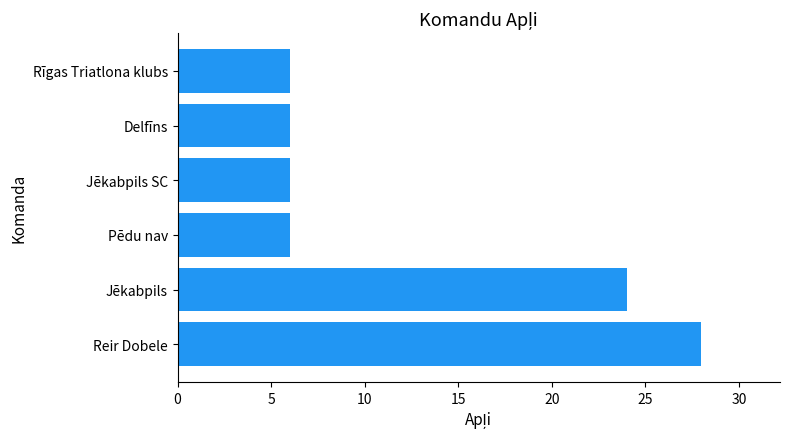

Are the bars grouped side by side (vs. stacked)?

No